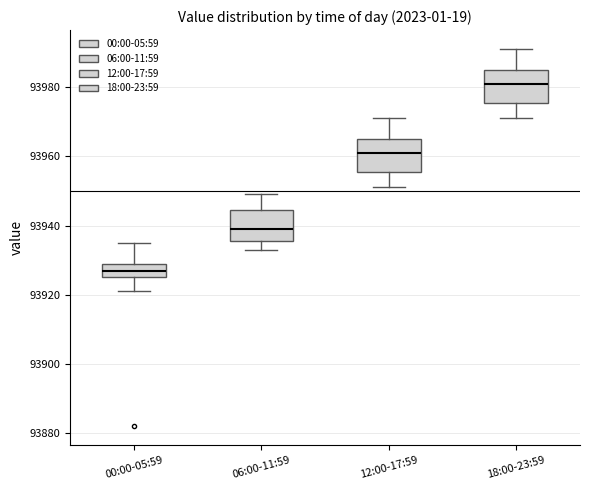

Reading left to right, transcribe this box plot: for each box, give where its median line is, the range the box spans, and where its two whiskers end, as read against the y-axis. The values are not printed on the chart, so give them approximately, as read against the axis.

00:00-05:59: median 93928, box 93926 to 93930, whiskers 93922 to 93936
06:00-11:59: median 93940, box 93936 to 93944, whiskers 93934 to 93950
12:00-17:59: median 93962, box 93956 to 93966, whiskers 93952 to 93972
18:00-23:59: median 93982, box 93976 to 93986, whiskers 93972 to 93992